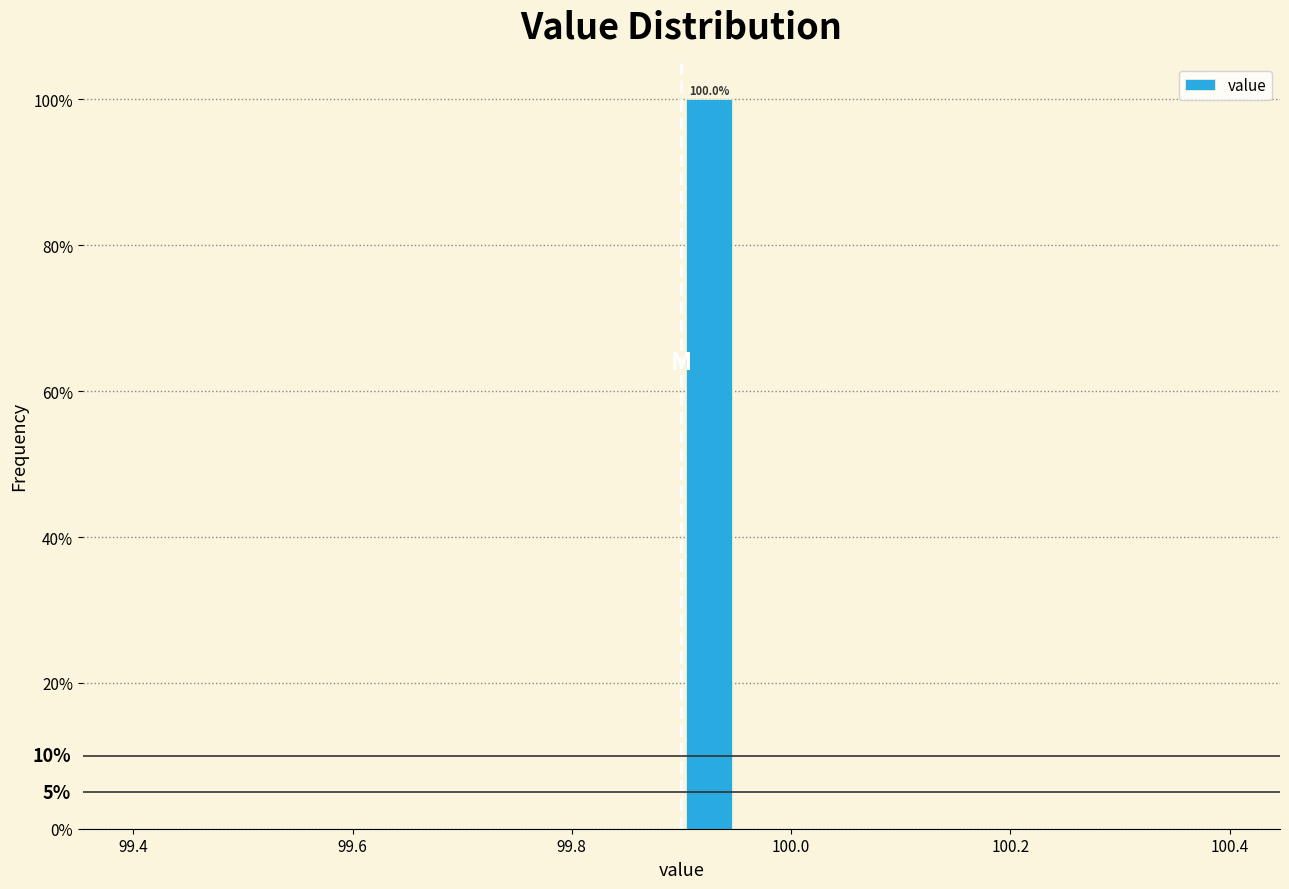

Around what value on the x-axis is the tallest bar? Give the approximate position of its centre, as read against the axis.

99.92